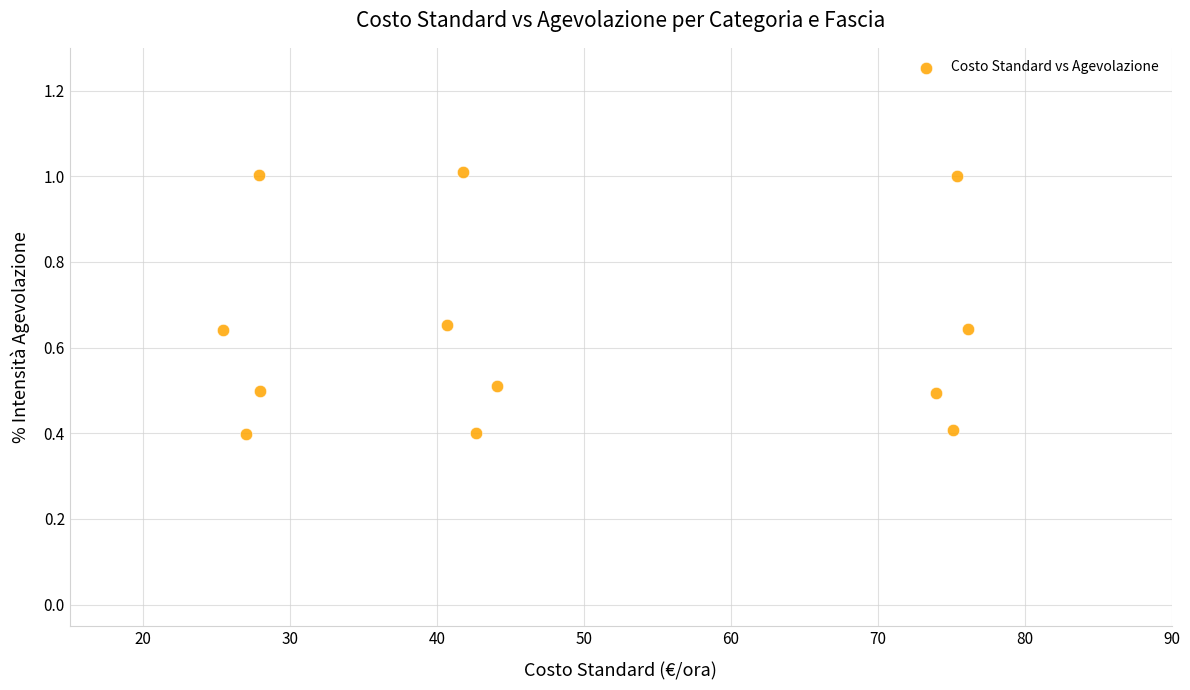

What is the average X value?

48.2